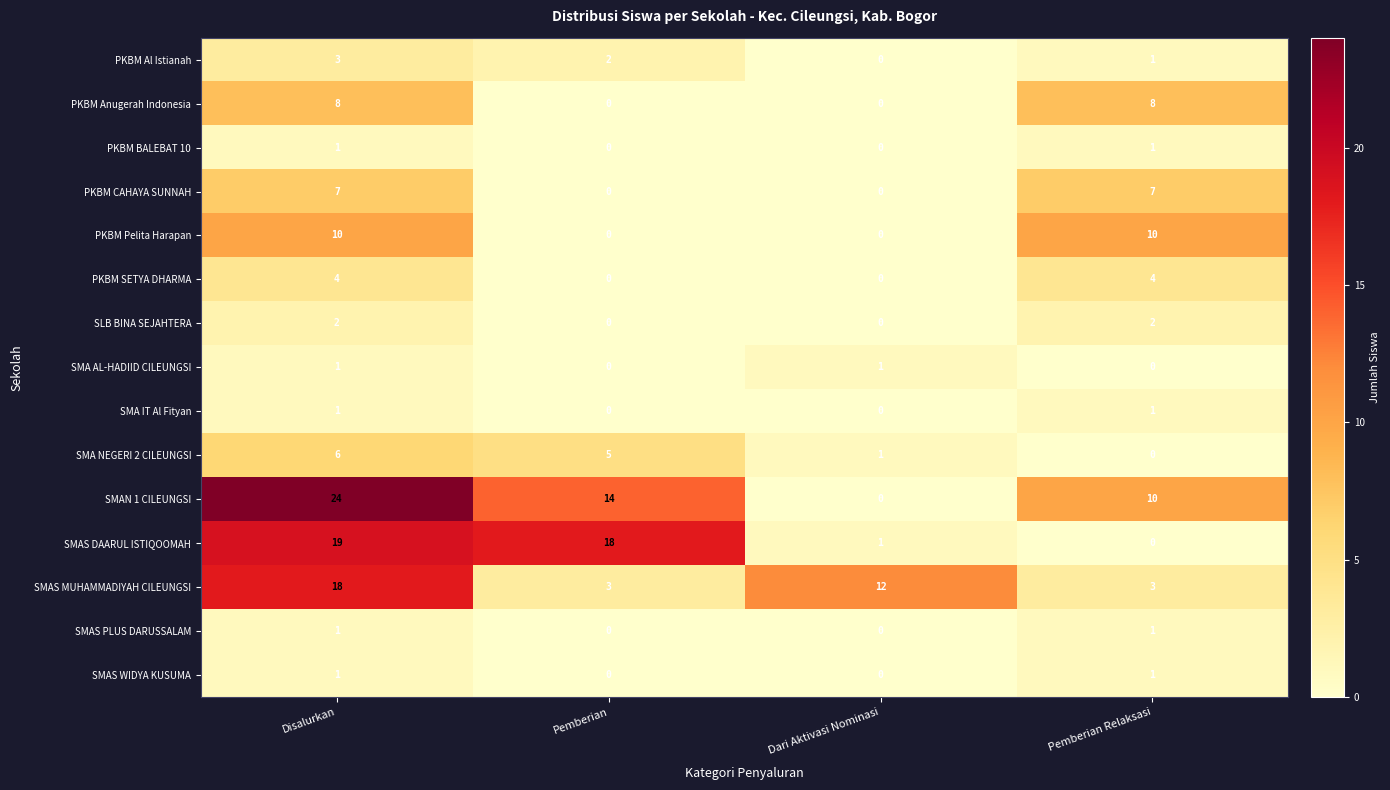

Is it true that SMAS DAARUL ISTIQOOMAH equals 0 at Pemberian Relaksasi?

True